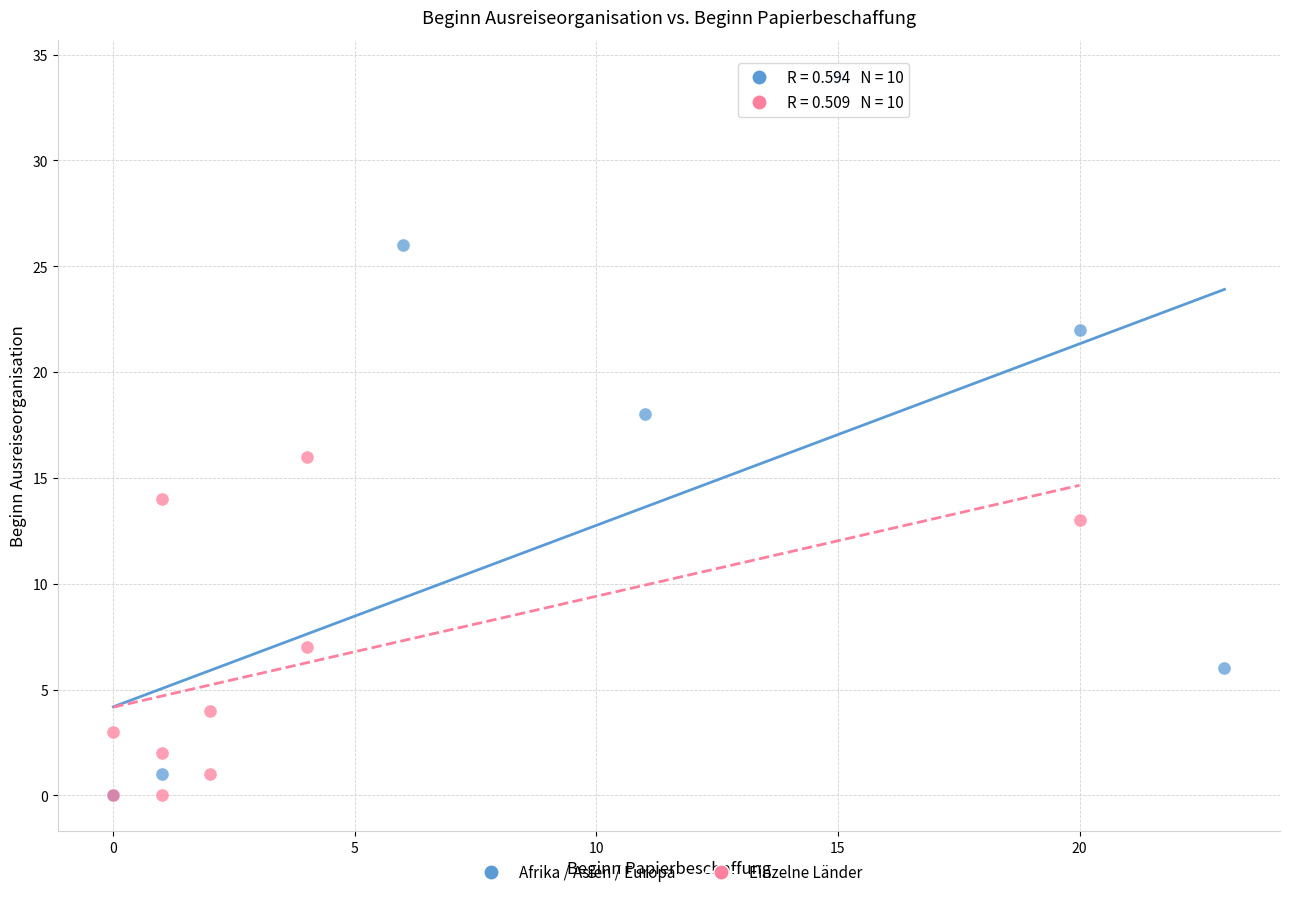

Which series has the widest spread of Y values?

Afrika / Asien / Europa